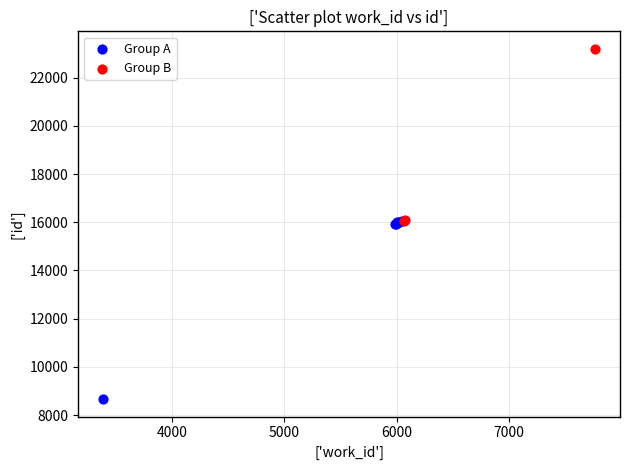

Which series reaches the minimum Y coordinate?

Group A